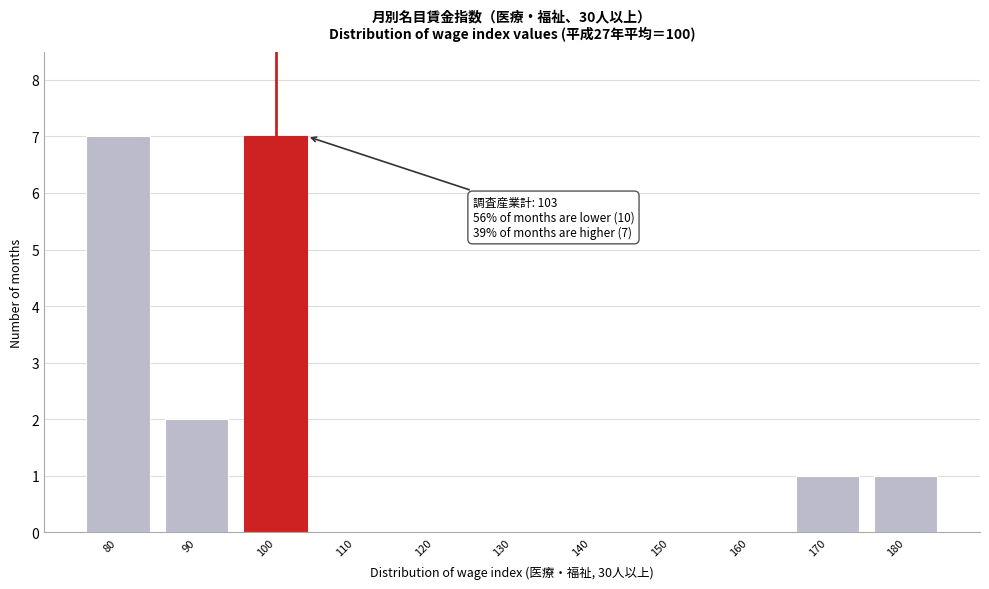

Reading left to right, extract all data points from this chart.

80=7	90=2	100=7	110=0	120=0	130=0	140=0	150=0	160=0	170=1	180=1